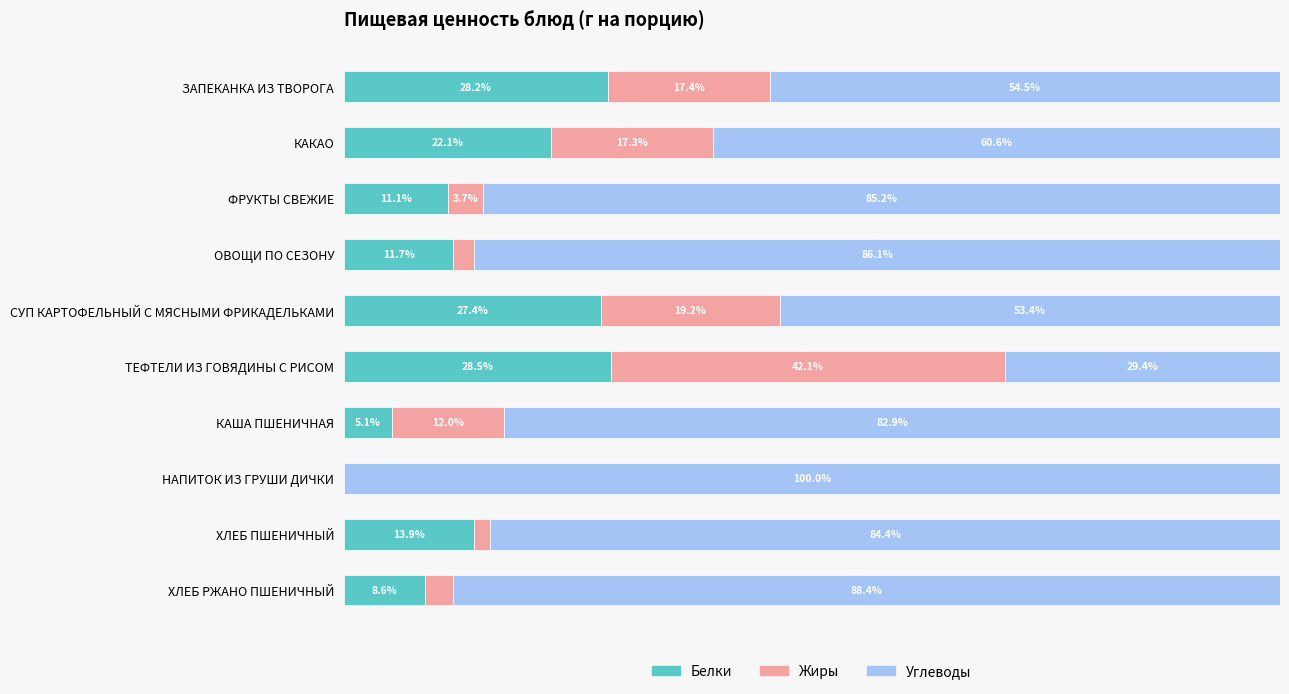

At how many categories does at least one series exceed 67?

6